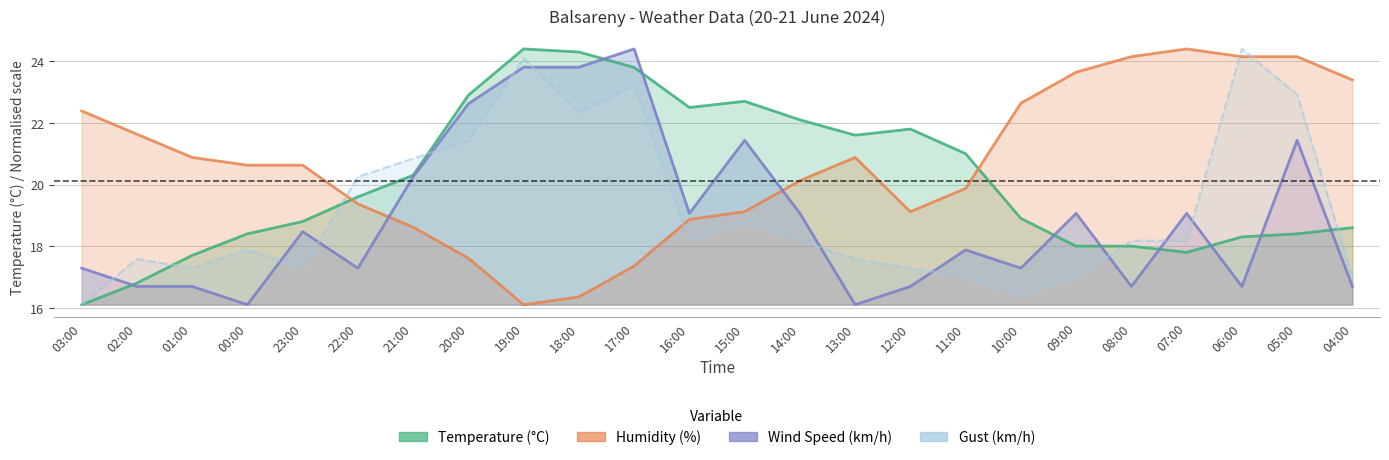

Between 21:00 and 02:00, which is larger?

21:00